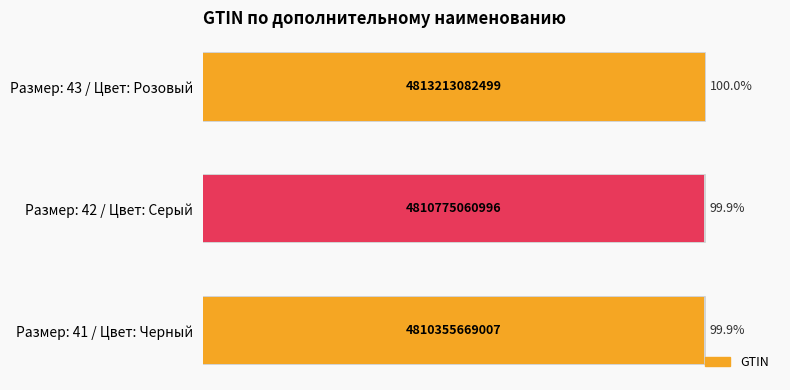

What is the greatest value displayed?

100.0